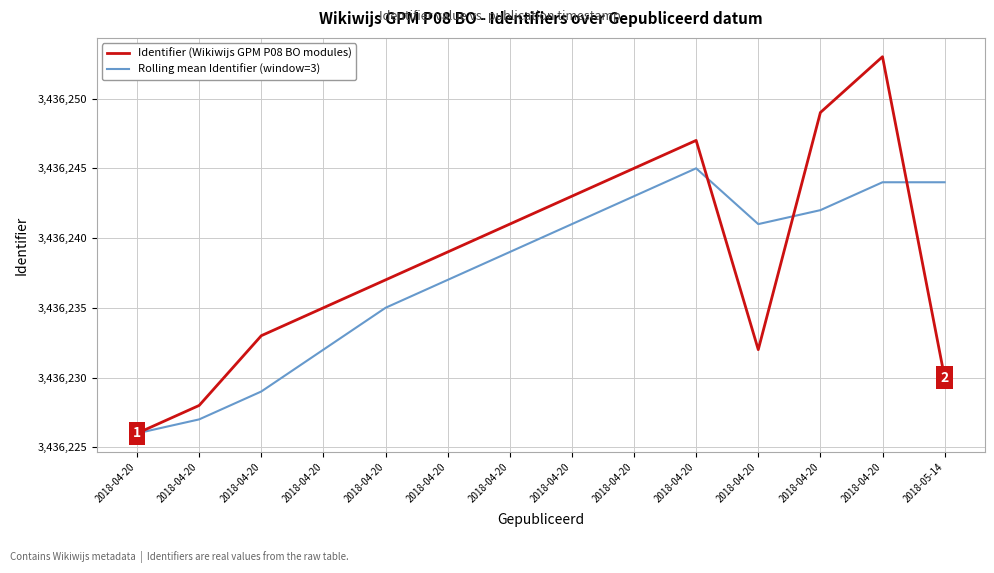

Reading left to right, list all the values displayed in this chart.

Identifier (Wikiwijs GPM P08 BO modules): 2018-04-20=3436226	2018-04-20=3436228	2018-04-20=3436233	2018-04-20=3436235	2018-04-20=3436237	2018-04-20=3436239	2018-04-20=3436241	2018-04-20=3436243	2018-04-20=3436245	2018-04-20=3436247	2018-04-20=3436232	2018-04-20=3436249	2018-04-20=3436253	2018-05-14=3436230
Rolling mean Identifier (window=3): 2018-04-20=3436226	2018-04-20=3436227	2018-04-20=3436229	2018-04-20=3436232	2018-04-20=3436235	2018-04-20=3436237	2018-04-20=3436239	2018-04-20=3436241	2018-04-20=3436243	2018-04-20=3436245	2018-04-20=3436241	2018-04-20=3436242	2018-04-20=3436244	2018-05-14=3436244